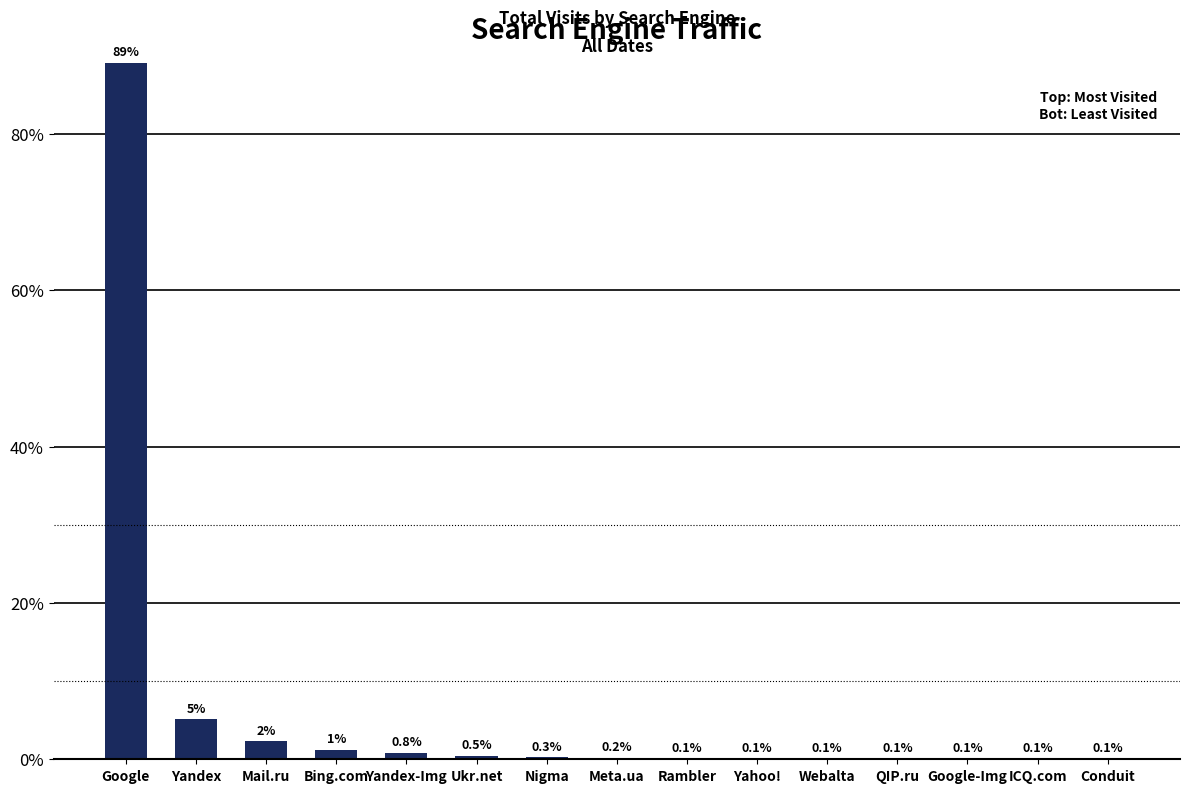

The value at Google is 89.1. True or false?

True